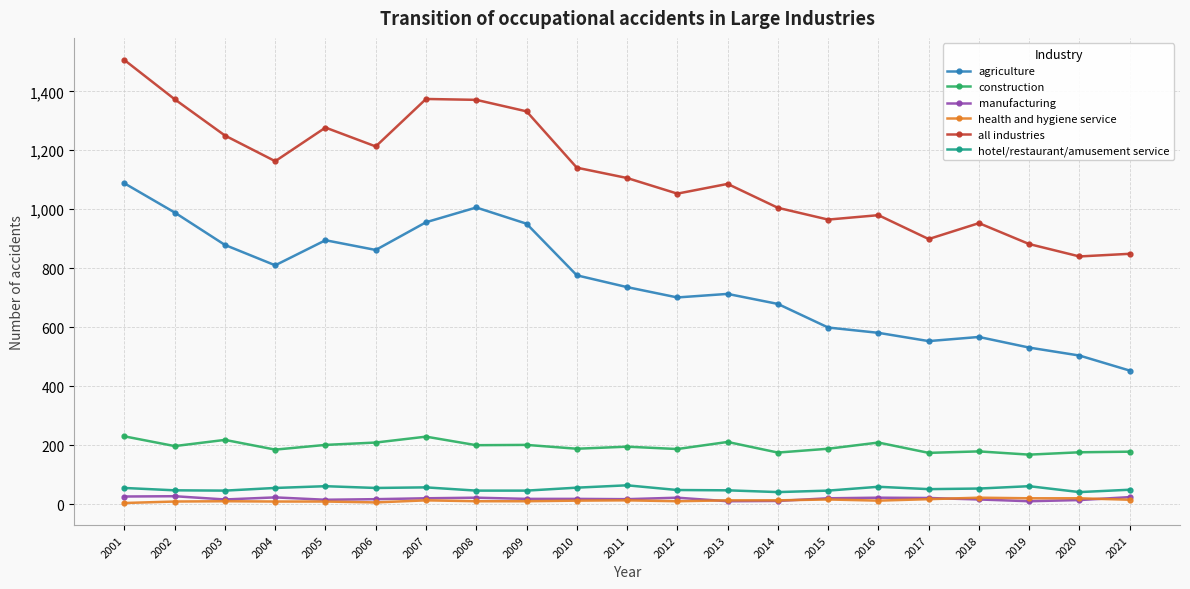

What is the value of the agriculture point at the 5th from the left?

895